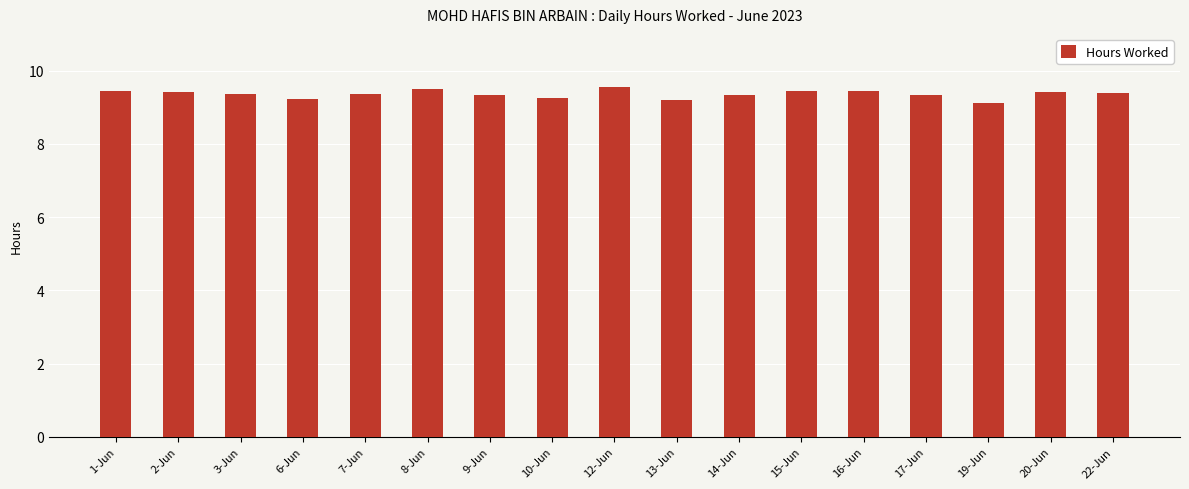

What is the sum of all values?

159.1